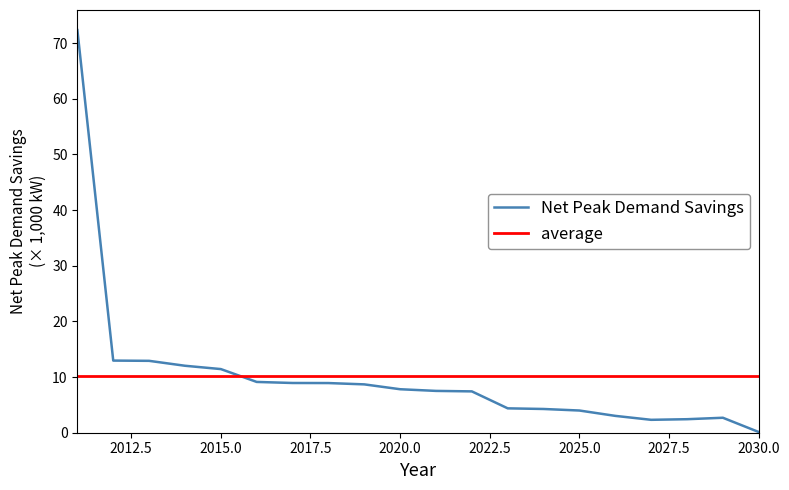

How many points are lower than both their immediate neighbors (excluding endpoints)?

1